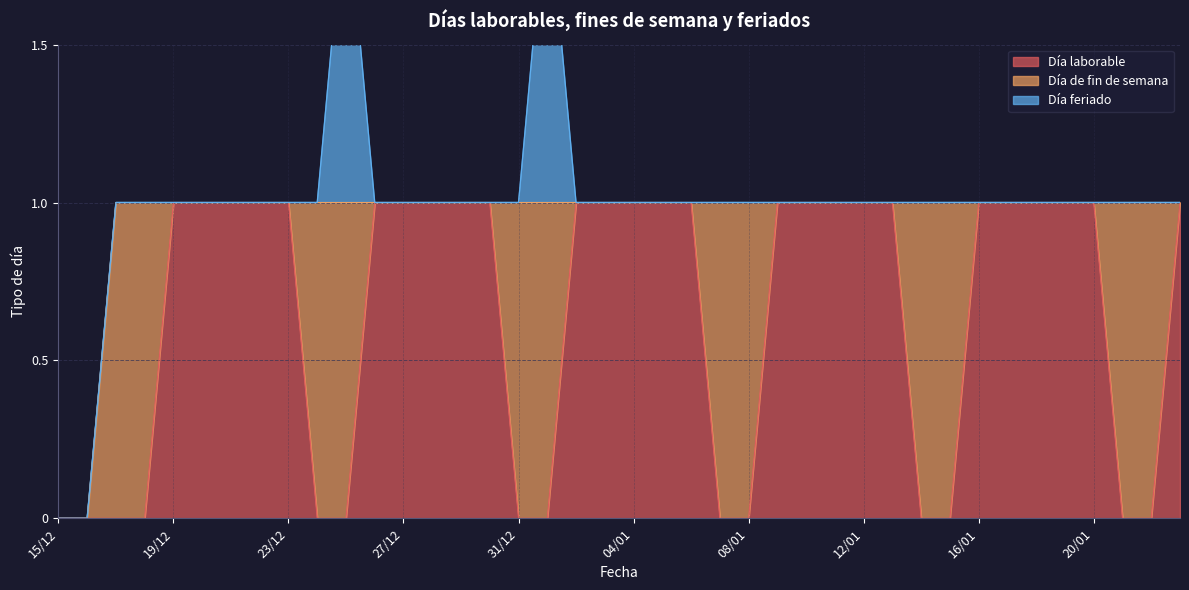

How many series are shown in this chart?

3